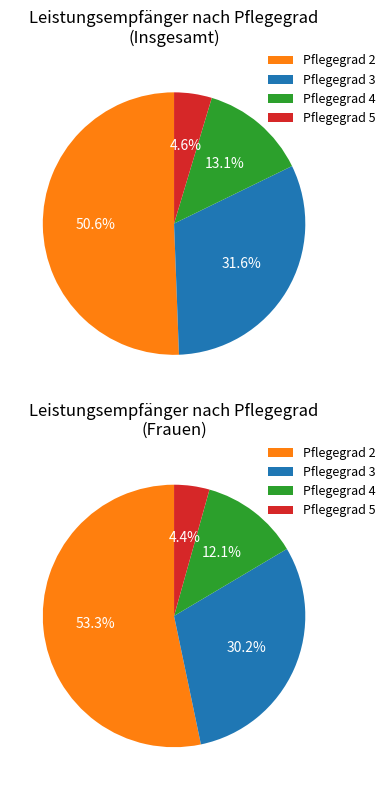

Which slice represents more than half of the pie?

Pflegegrad 2